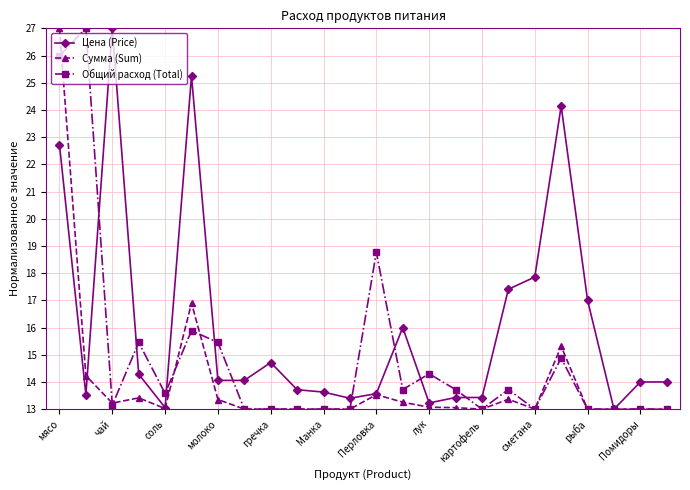

True or false: Общий расход (Total) and Цена (Price) intersect in this chart.

True